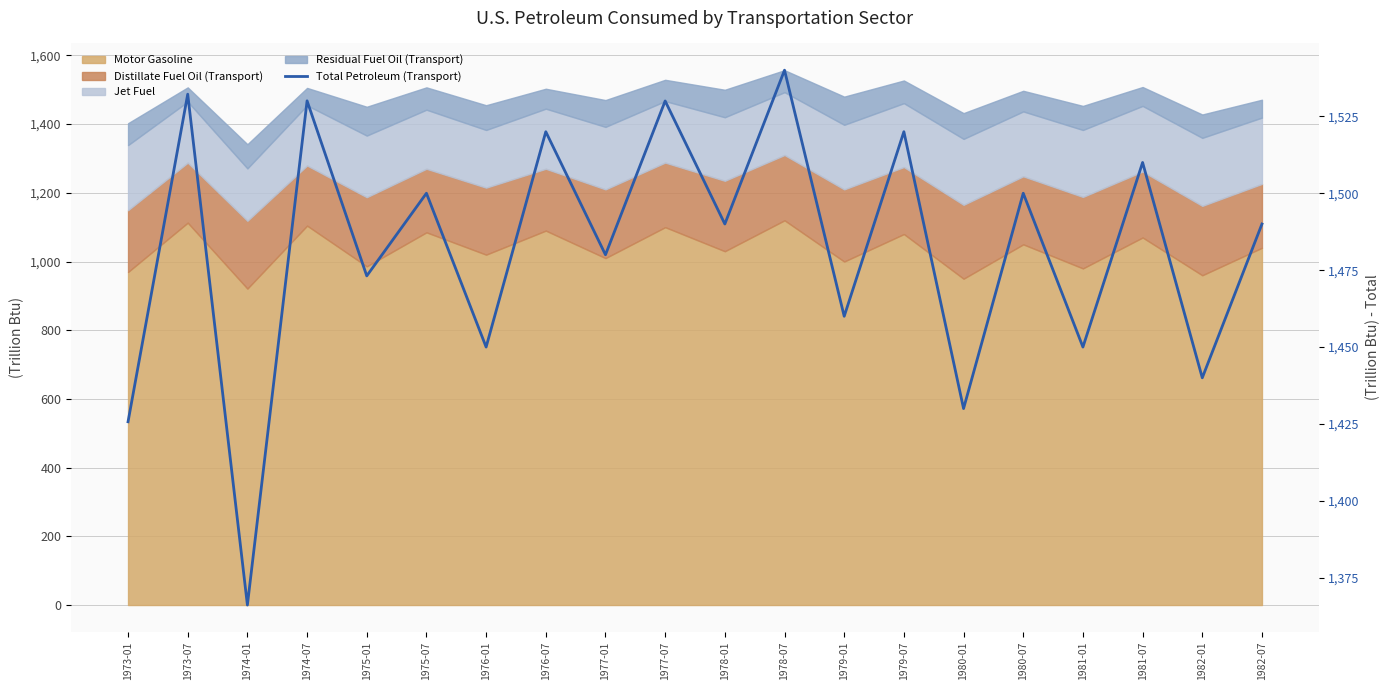

Between 1979-01 and 1979-07, which is larger?

1979-07